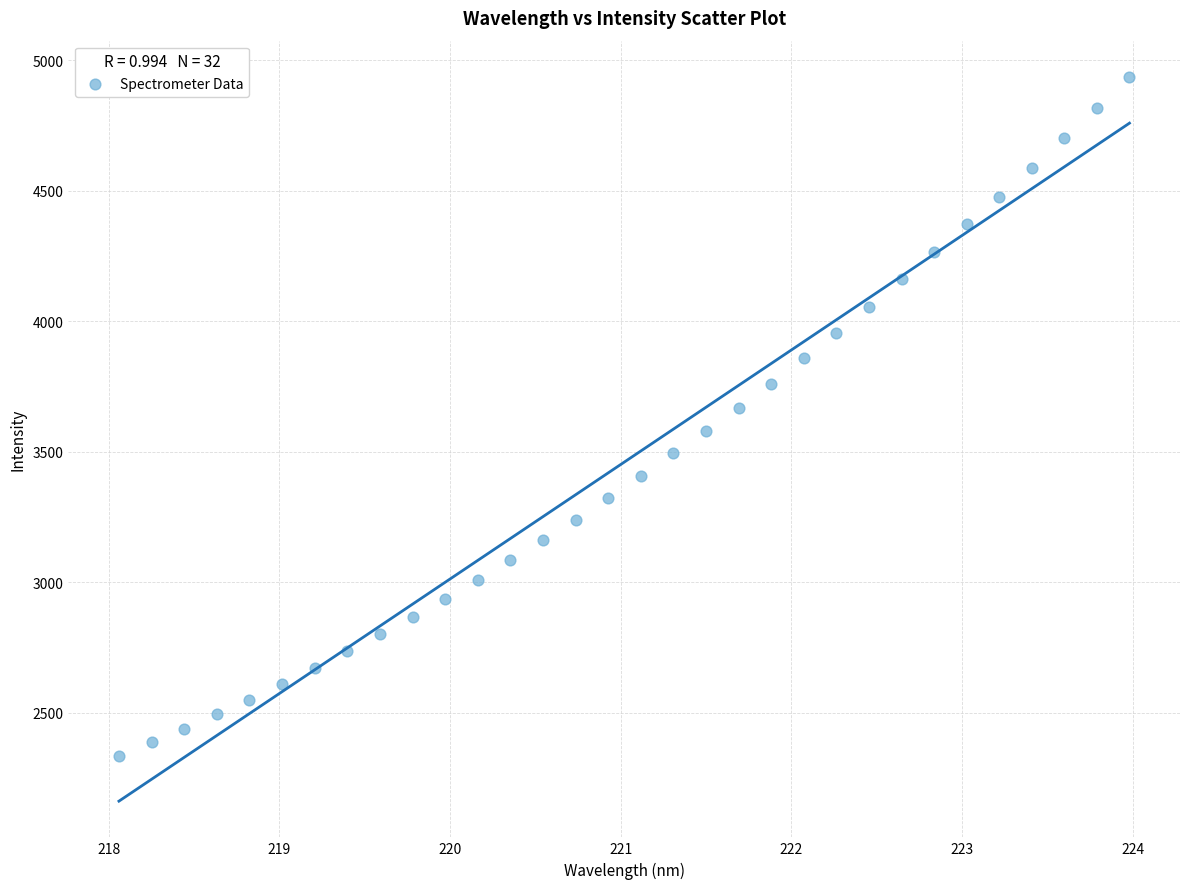

What is the range of X values (max minus min)?

5.9